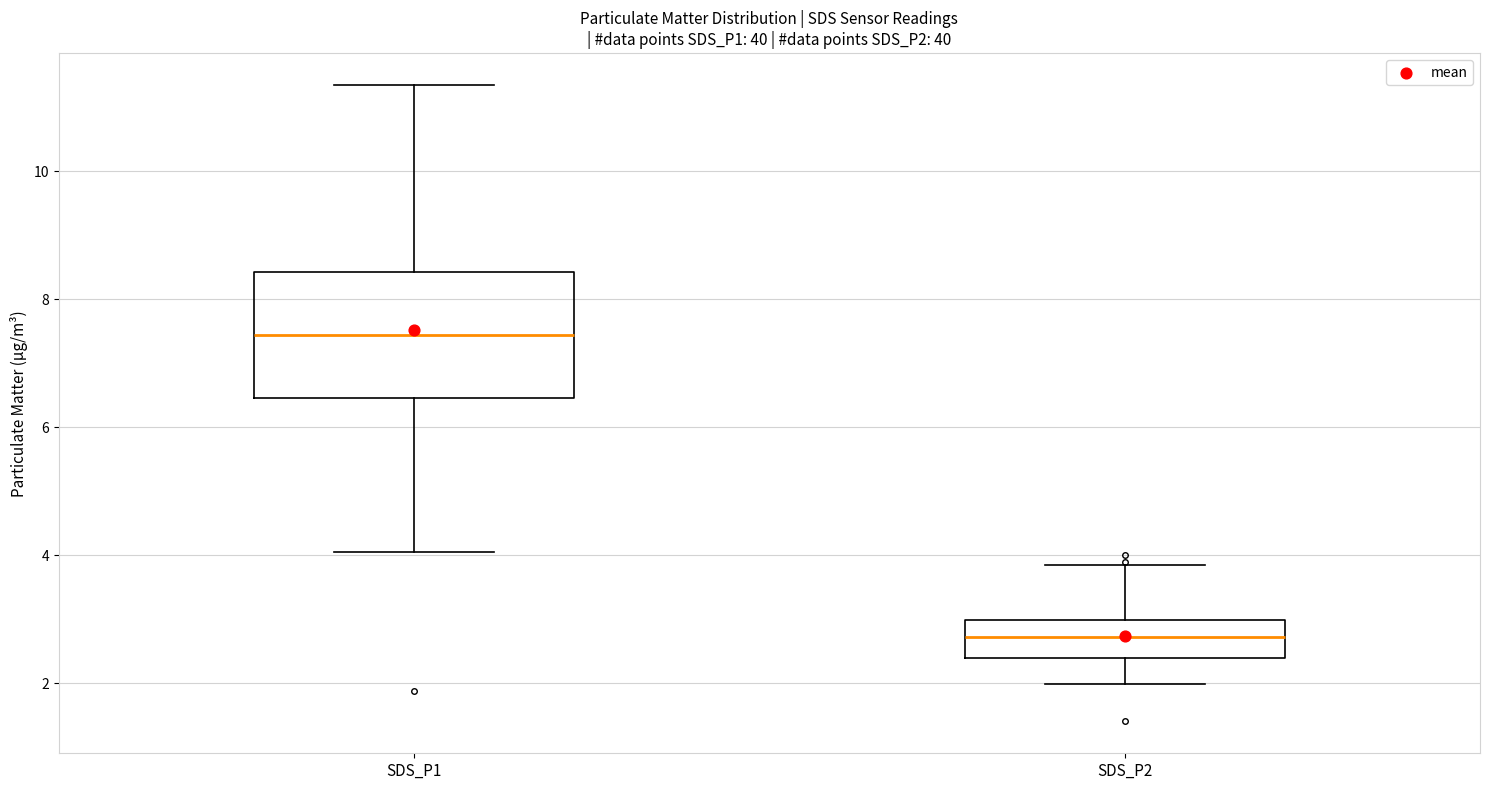

Comparing the boxes themselves (not the whiskers), which one is the tallest?

SDS_P1